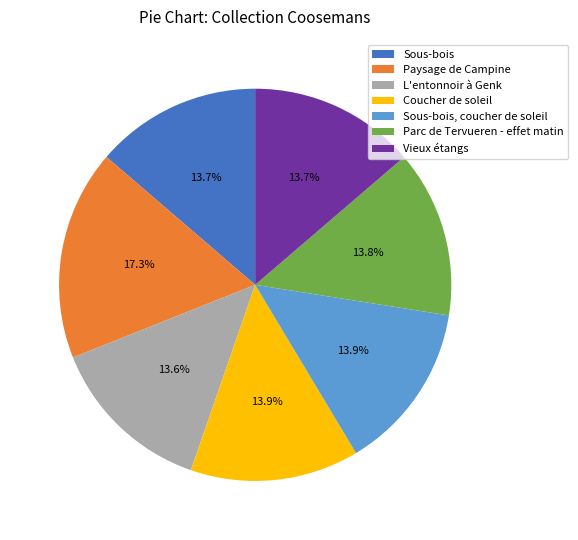

Does any single category account for the majority?

No